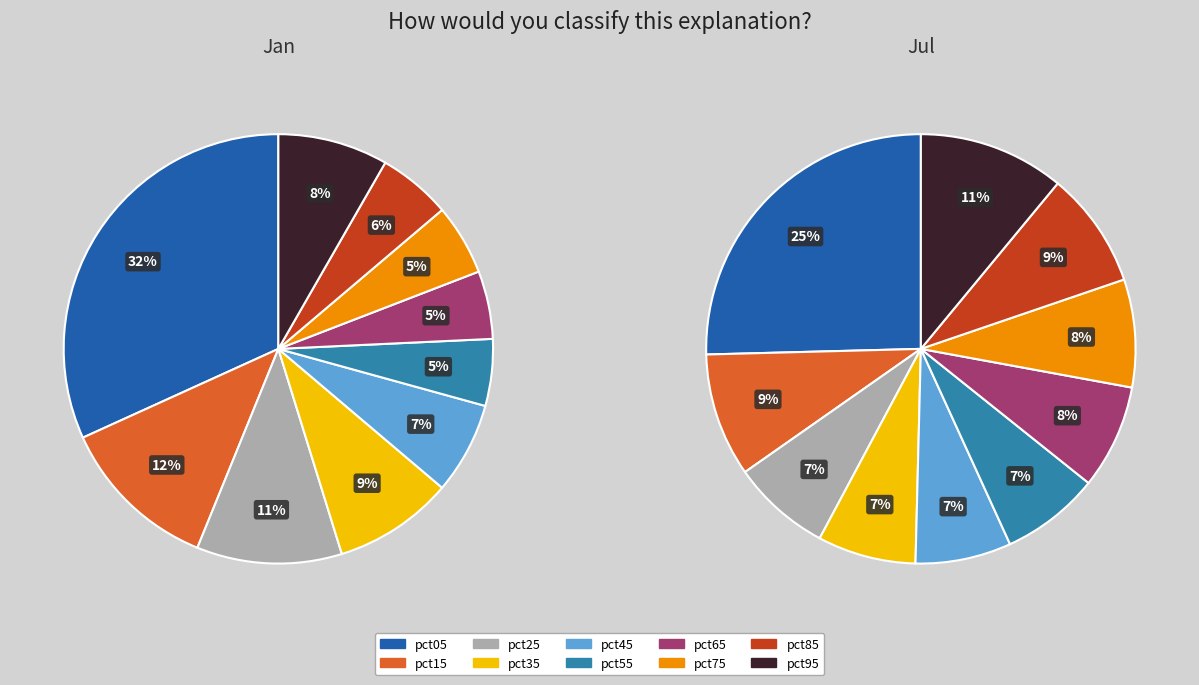

To the nearest percent, what is the difference between the pct15 and pct05 slice percentages?

20%